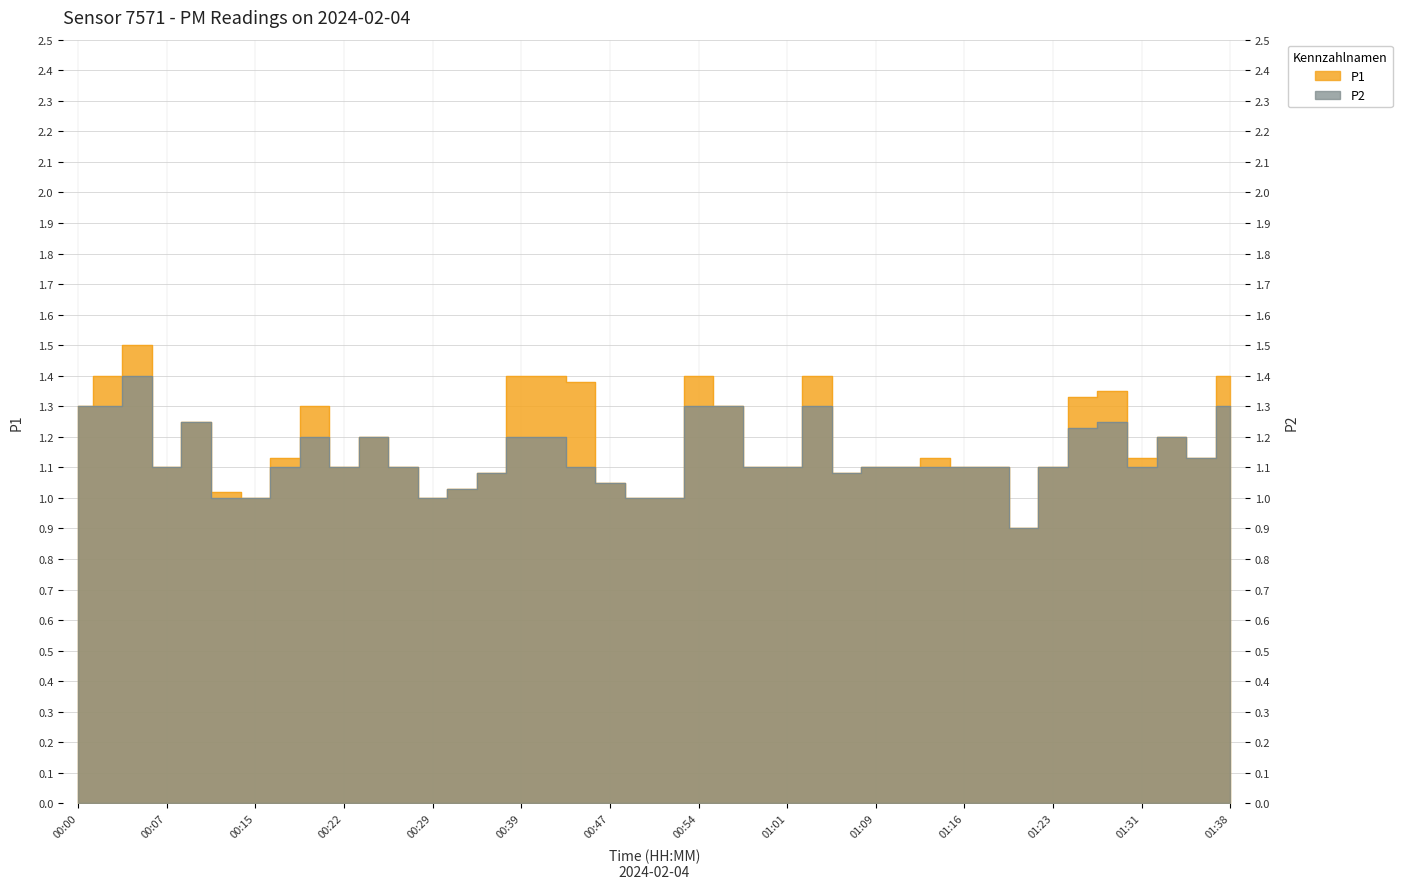

True or false: P1 and P2 cross at least once.

False